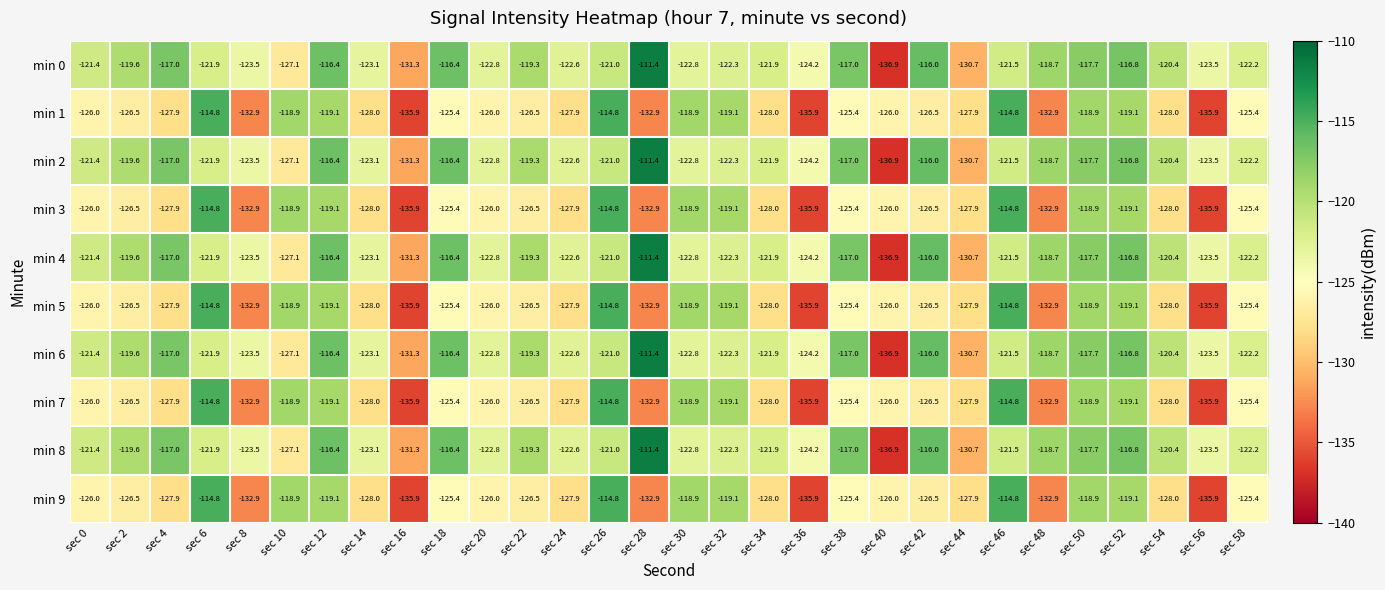

The min 4 series shows -217.4 at sec 24. True or false?

False